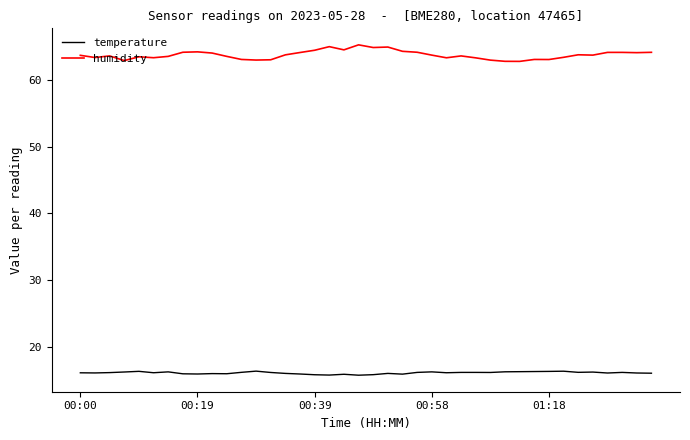

Which series has the largest range (max minus min)?

humidity